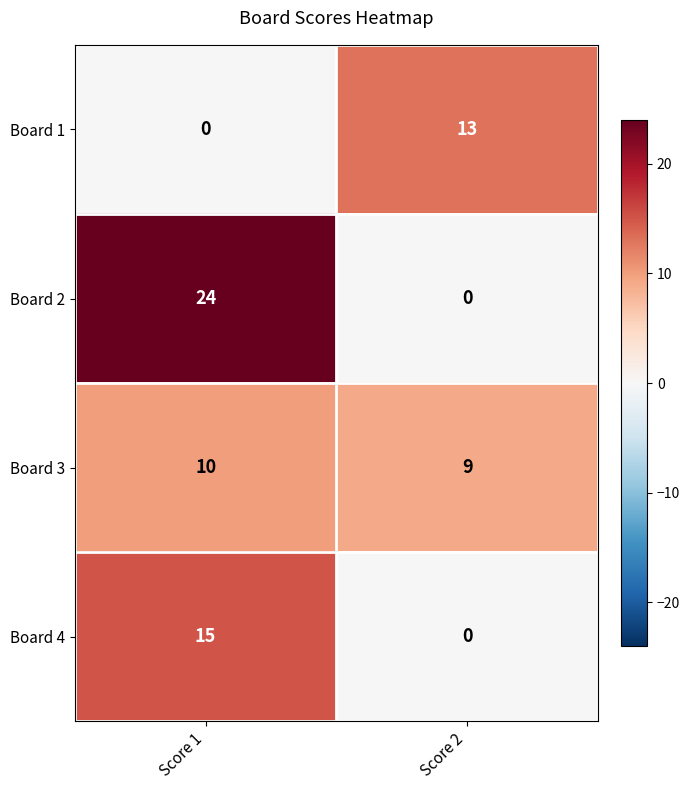

The Board 1 series shows 4 at Score 2. True or false?

False